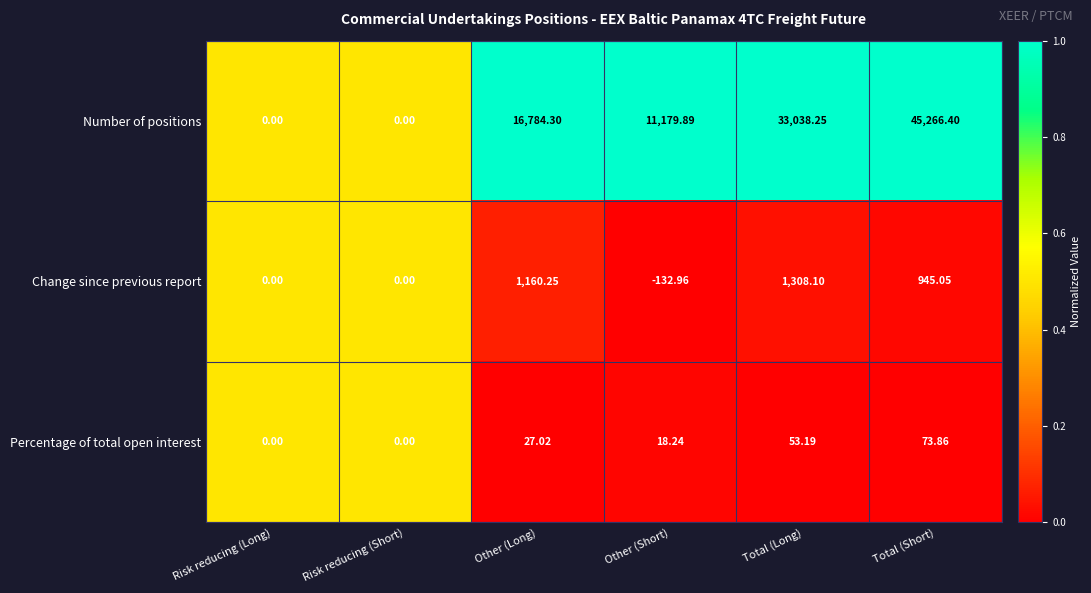

Which series has the largest total across all categories?

Number of positions